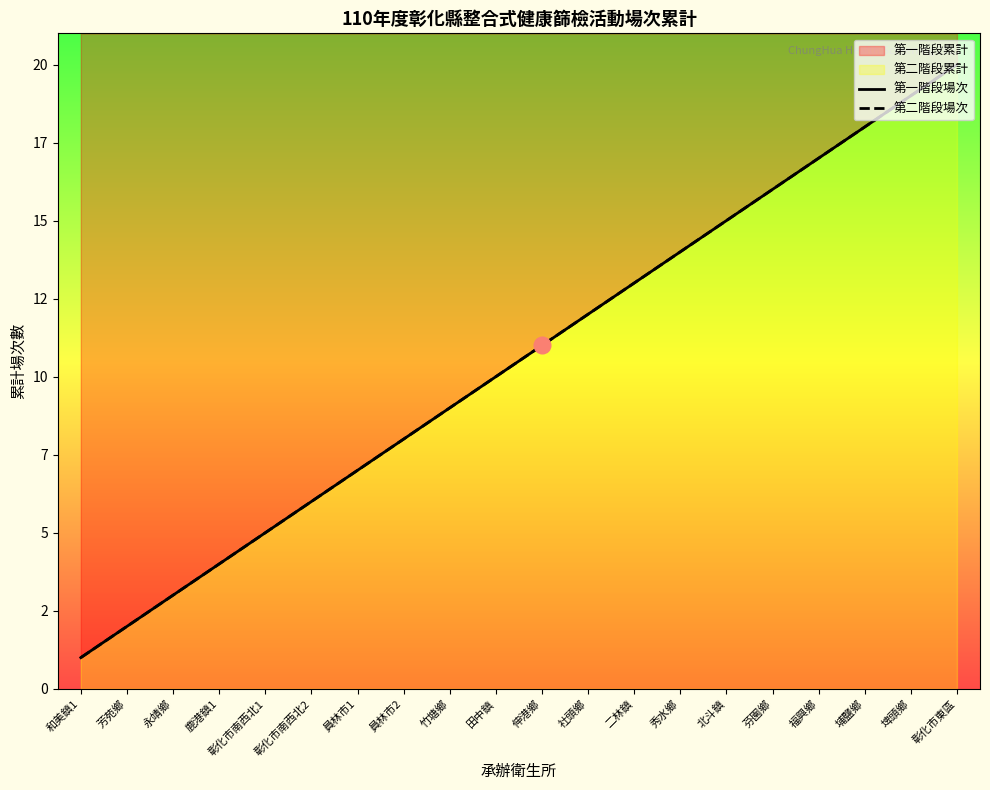

What is the label of the 17th point from the right?

鹿港鎮1